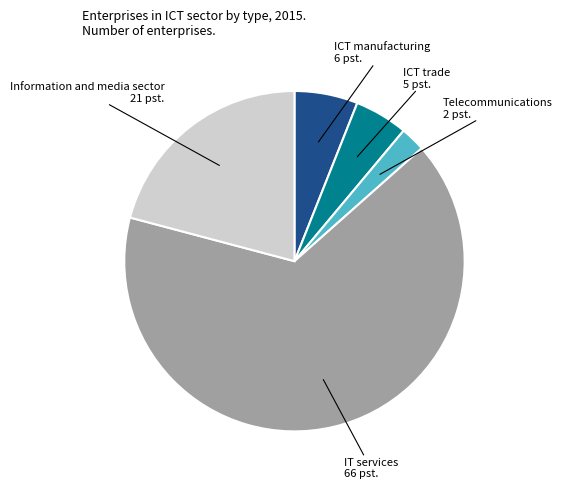

How many slices are in this pie chart?

5